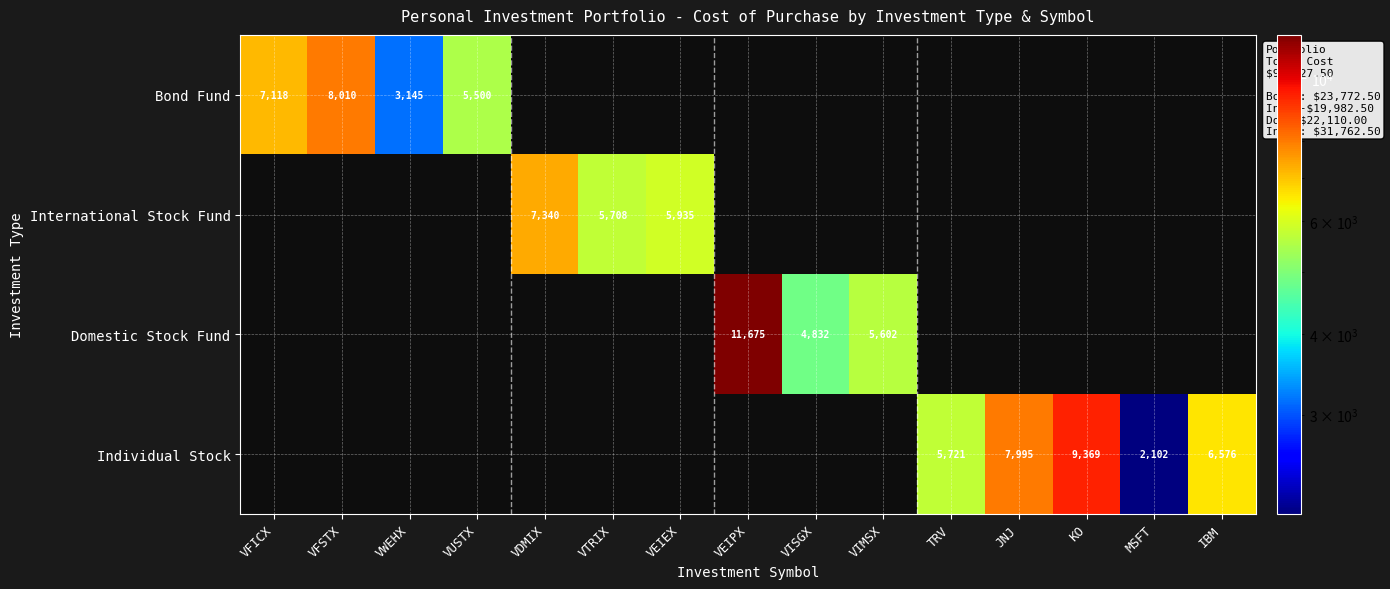

Is it true that Bond Fund equals 4033.1 at VFICX?

False